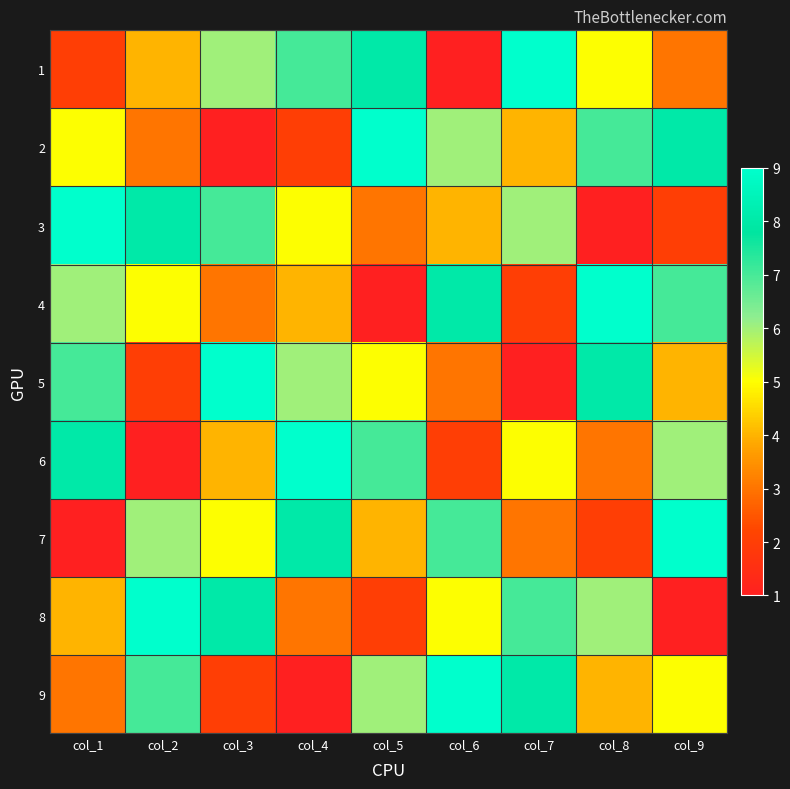

What is the total value across all series at col_7?

45